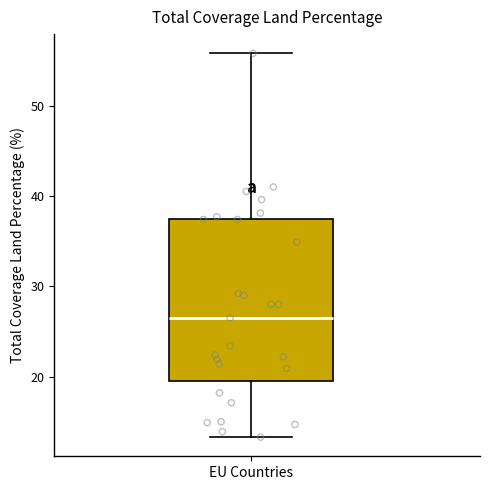

Read this box plot against the y-axis: the position of the median line, the range covered by the box, and the ends of both whiskers. The values are not printed on the chart, so give them approximately, as read against the axis.

median 27, box 20 to 37, whiskers 13 to 56